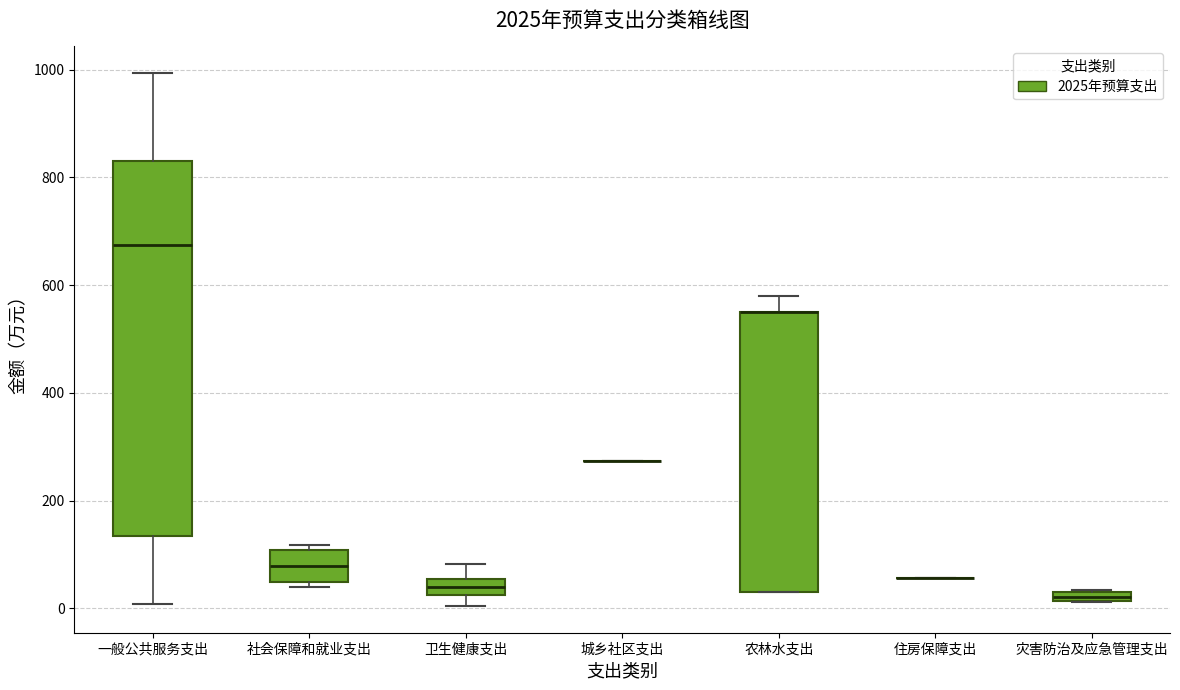

Where does the upper whisker of the box for 农林水支出 end on the y-axis? The values are not printed on the chart, so give them approximately, as read against the axis.

580